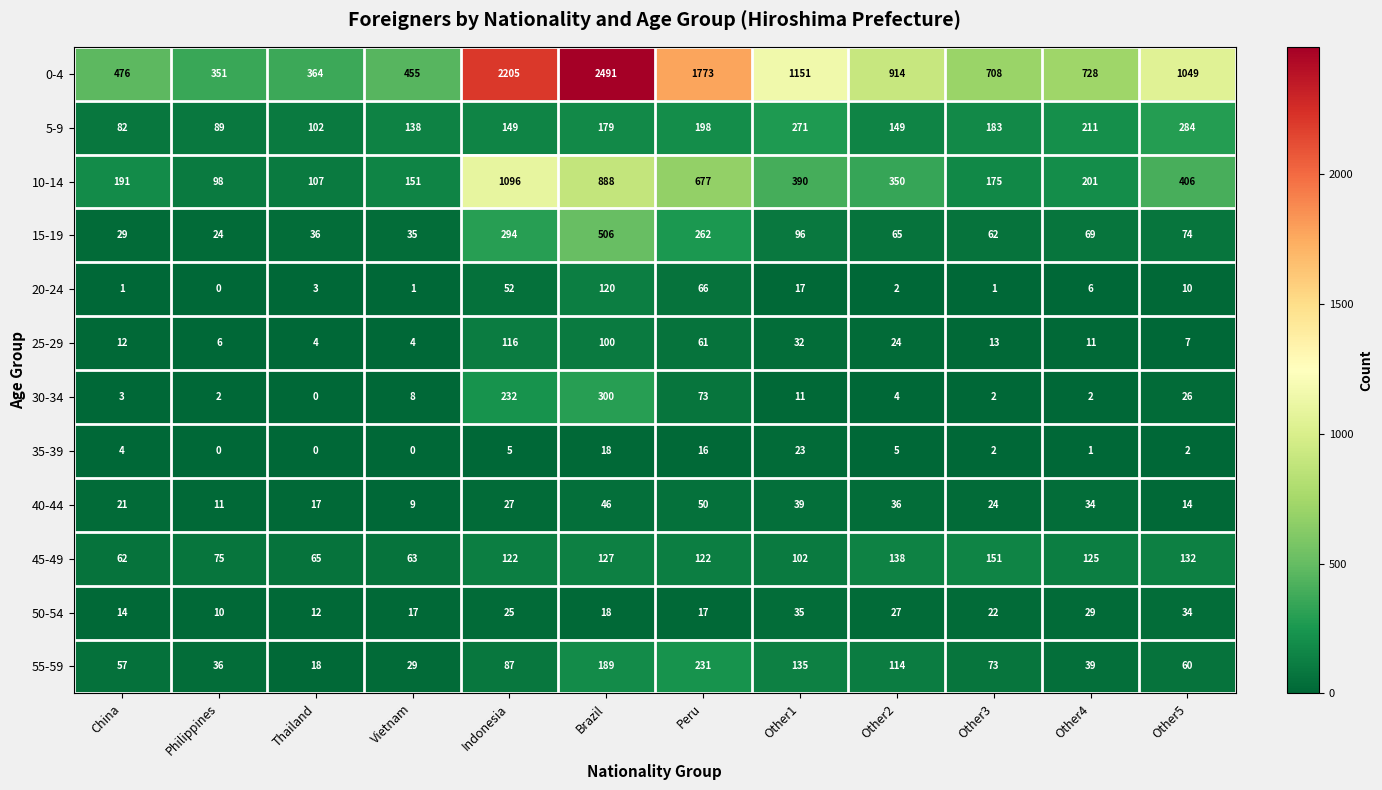

Which series has the widest spread of values?

0-4